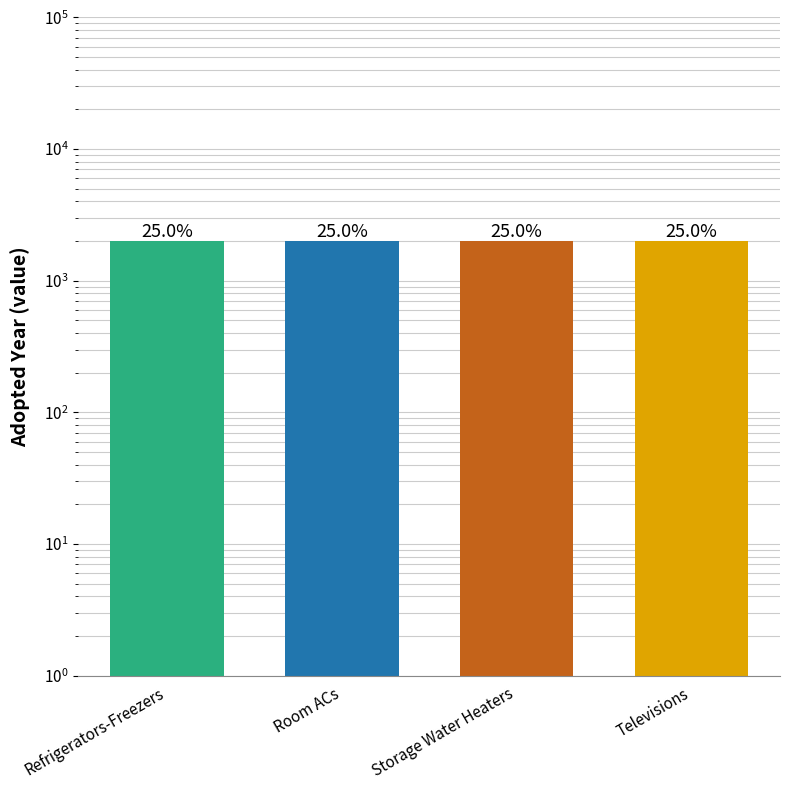

What is the minimum value shown in the chart?

2011